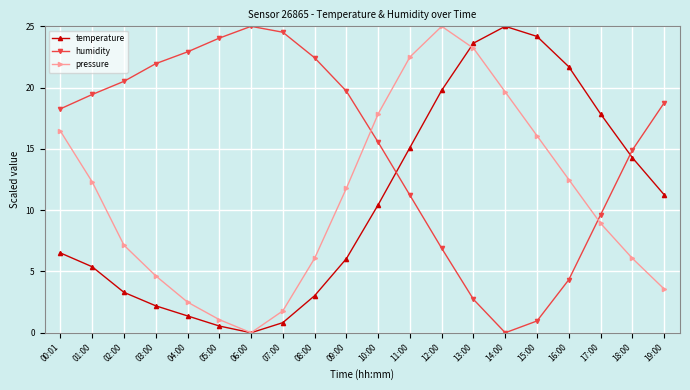

In pressure, how many points are lower than both neighbors (excluding endpoints)?

1